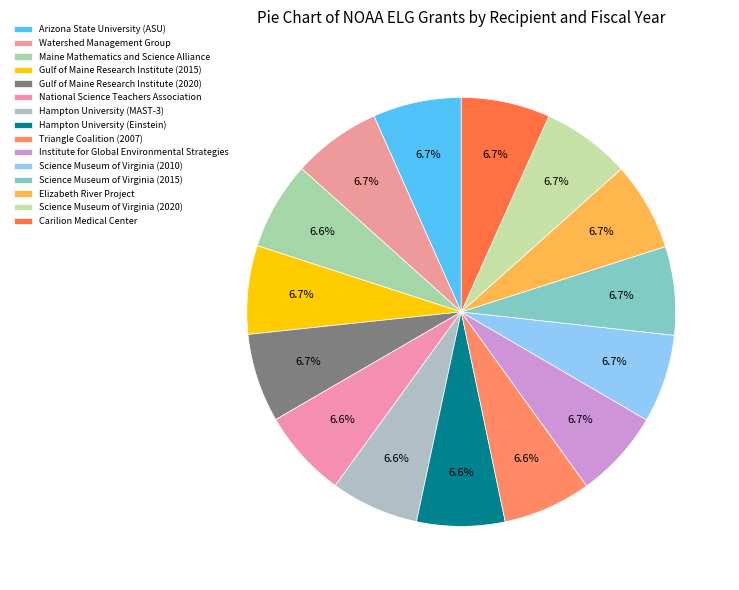

True or false: Science Museum of Virginia (2015) accounts for 1% of the total.

False